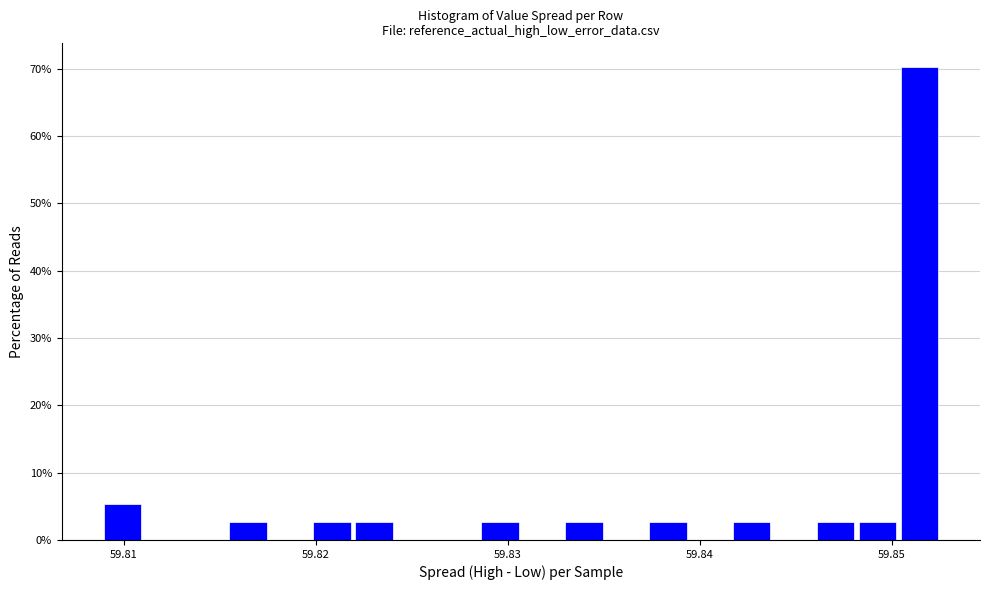

Read against the x-axis, roughly where is the centre of the tallest bar?

59.851